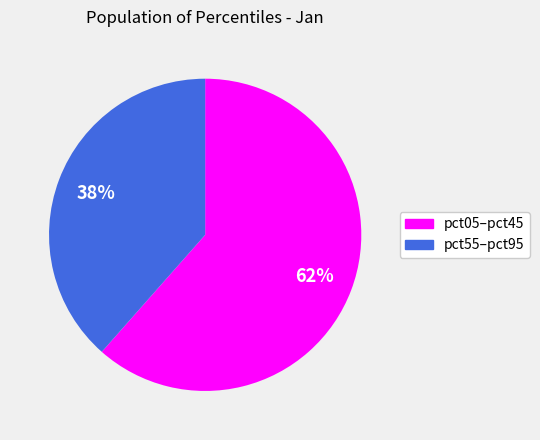

Is there a majority slice in this chart?

Yes